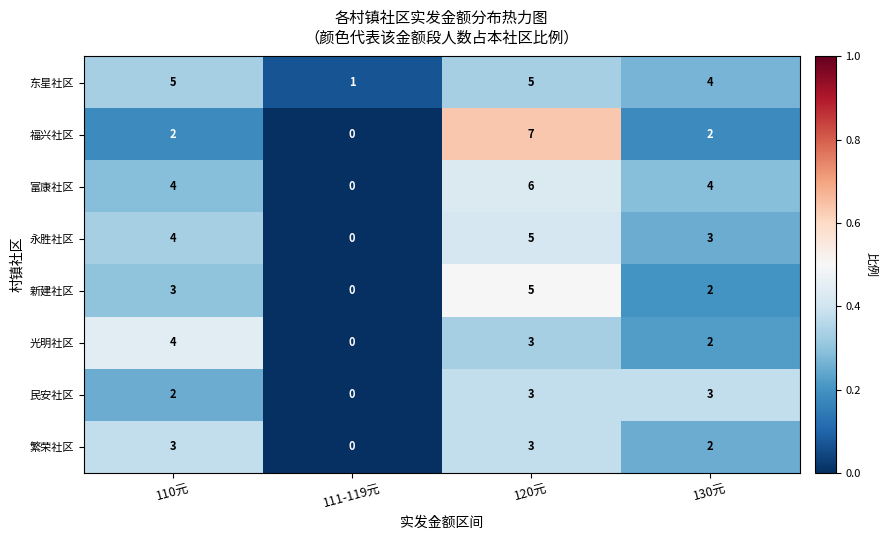

Which series changed the most between 110元 and 120元?

福兴社区